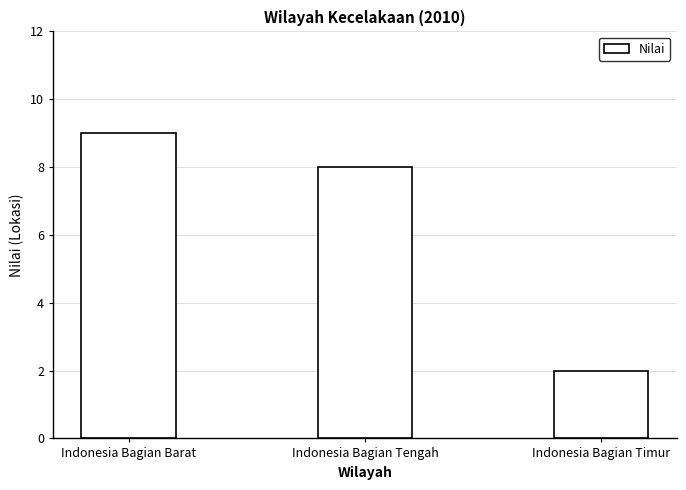

What is the change in value from Indonesia Bagian Barat to Indonesia Bagian Timur?

-7